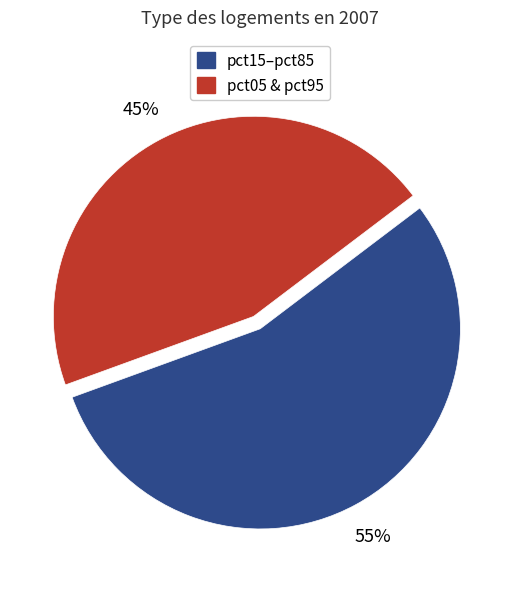

How many slices are in this pie chart?

2